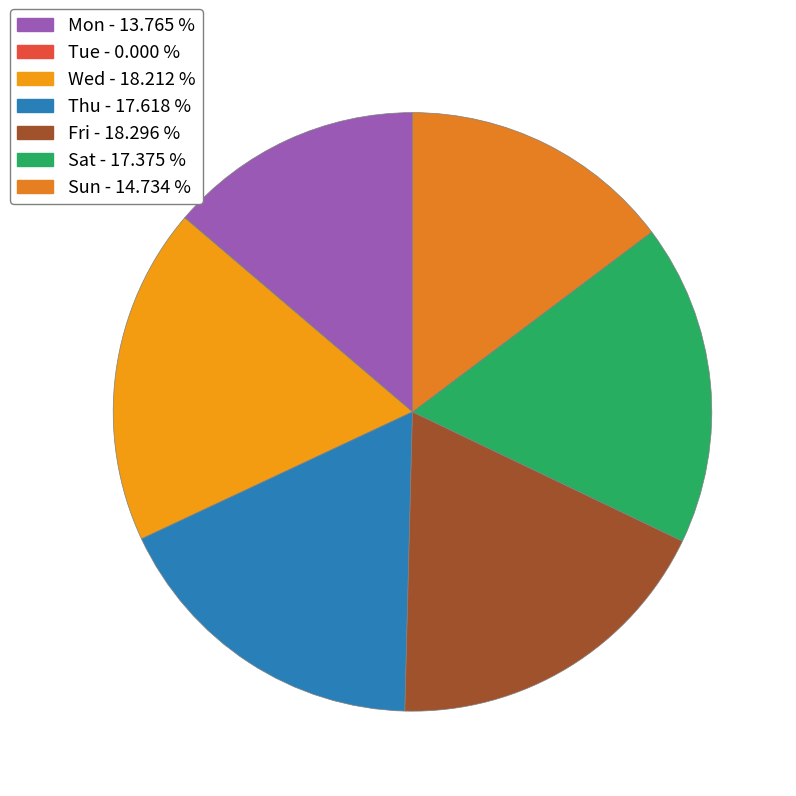

Which has a higher value, Wed or Fri?

Fri